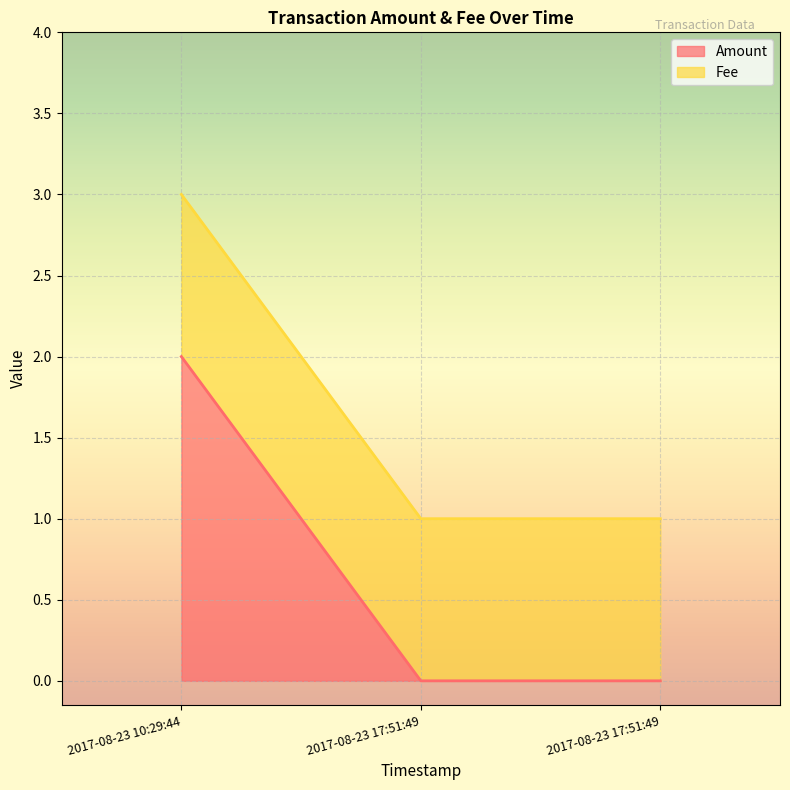

At which category is the sum across all series the highest?

2017-08-23 10:29:44